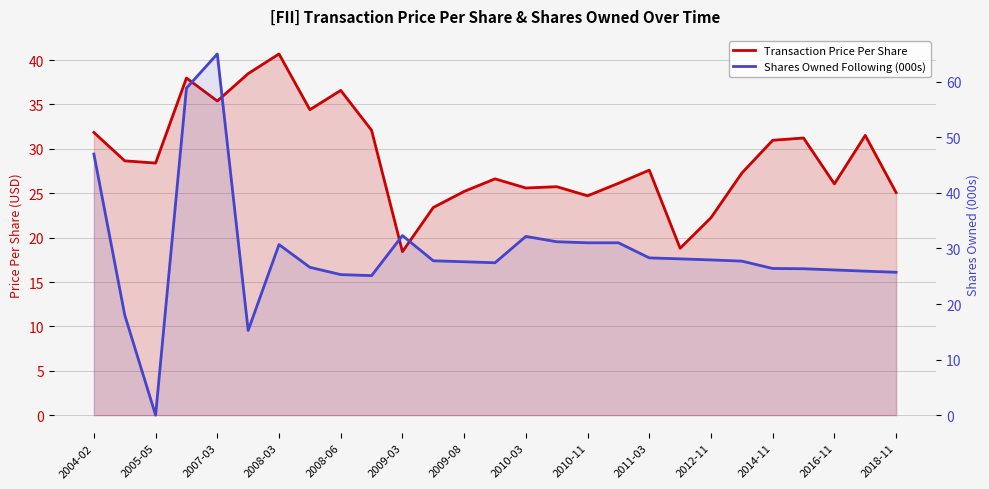

Does the chart display data point markers on the line(s)?

No